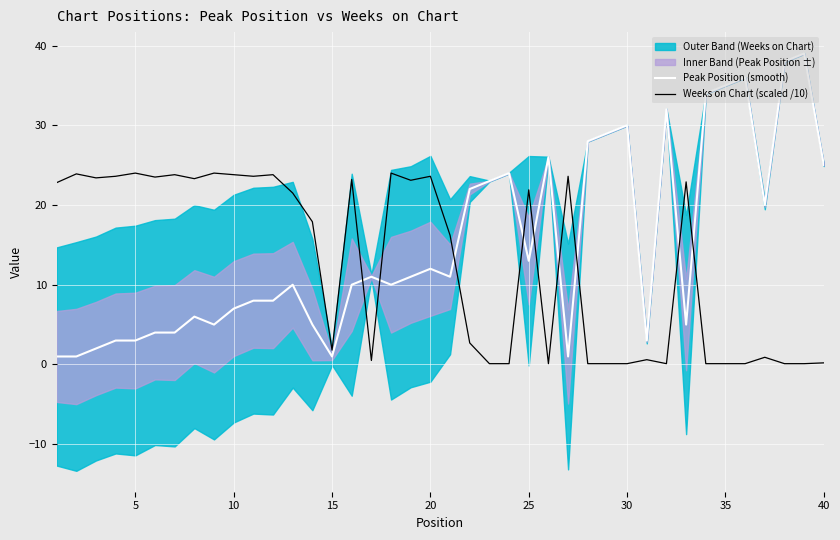

True or false: Peak Position (smooth) has a value of 3.0 at 10.

False